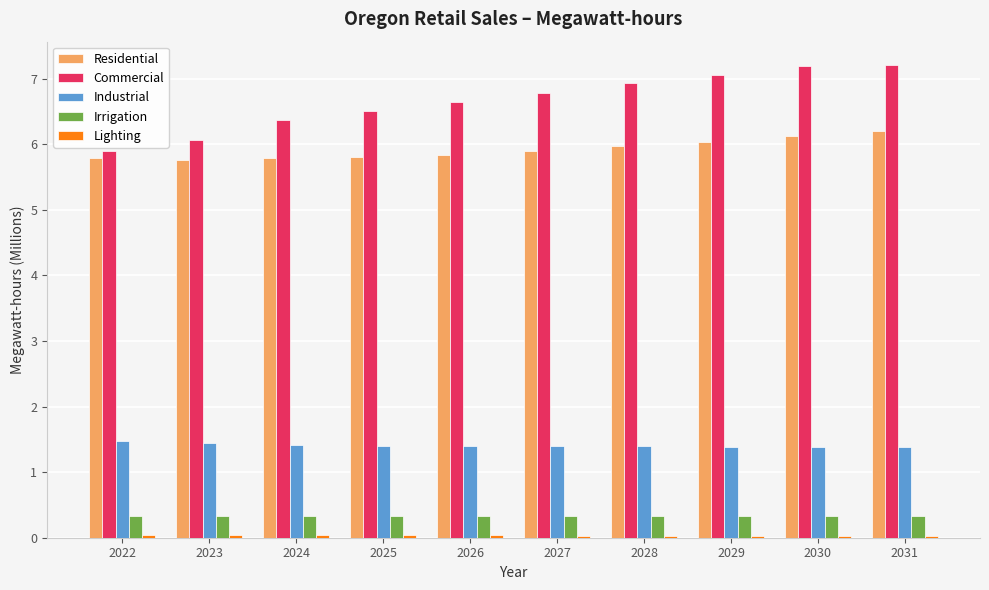

What is the difference between the maximum and minimum values in the Residential series?

0.4